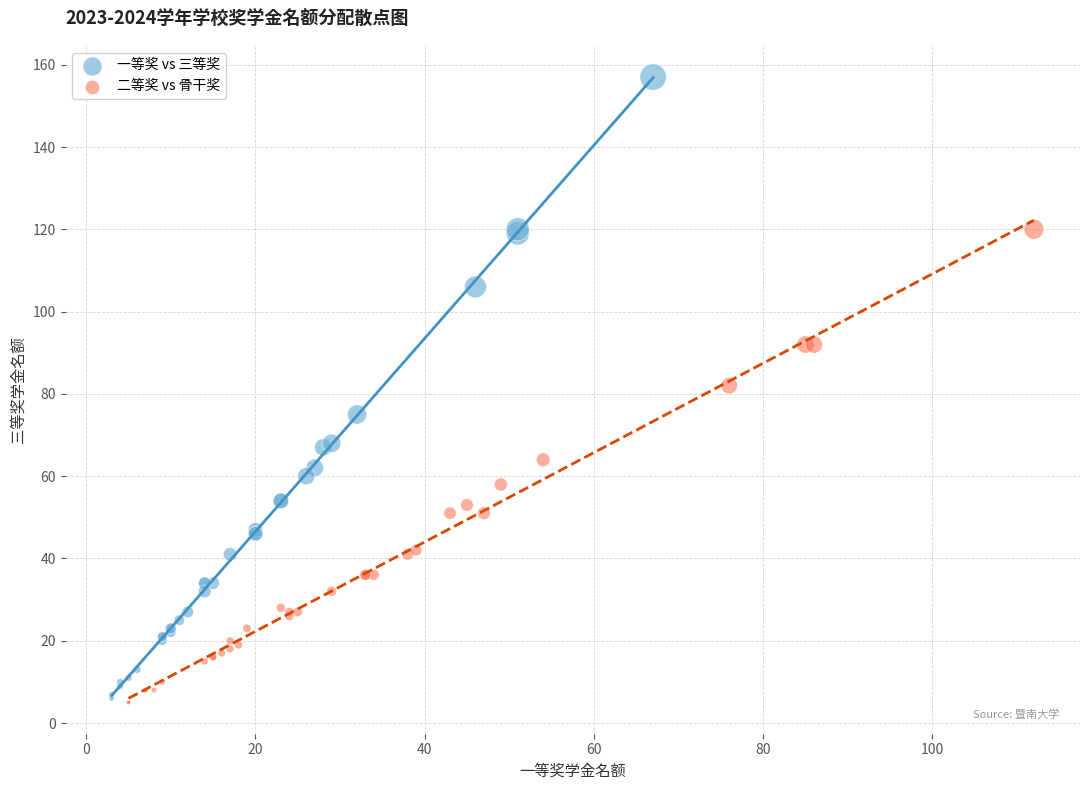

Which series contains the highest Y value?

一等奖 vs 三等奖